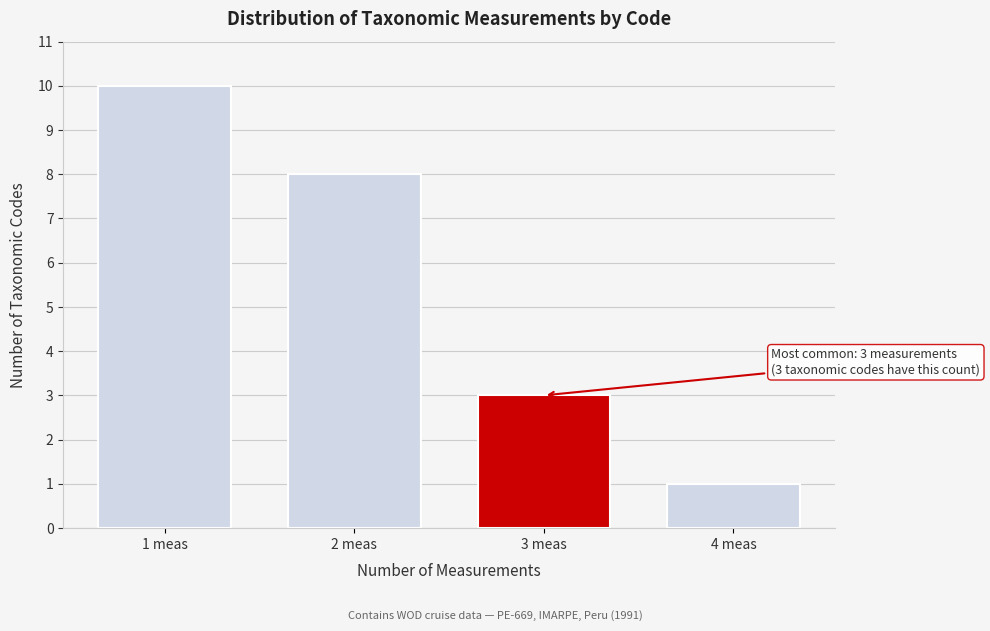

Reading right to left, transcribe all the data shown in this chart.

4 meas=1	3 meas=3	2 meas=8	1 meas=10